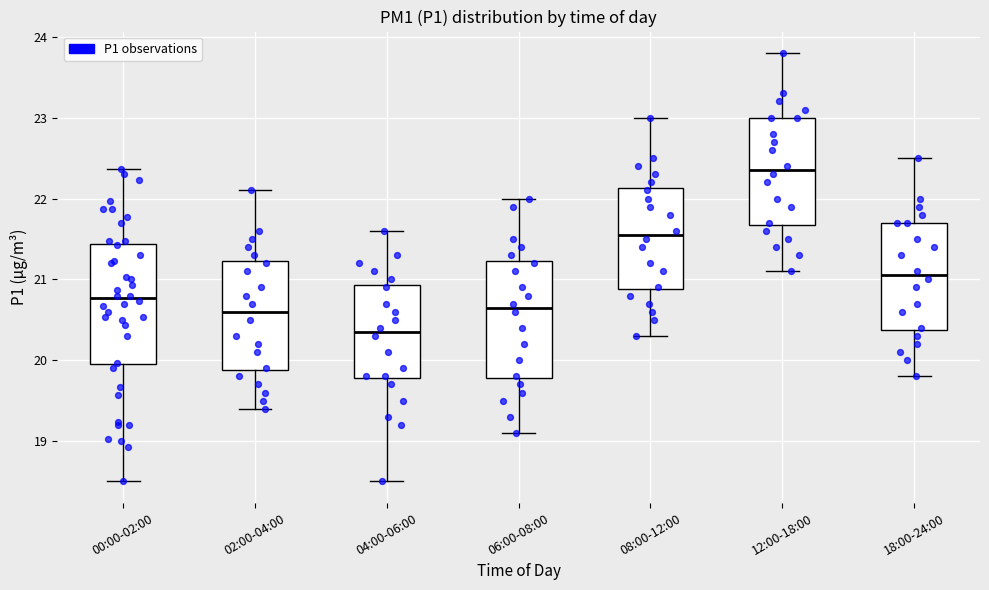

Where does the median line of the box for 00:00-02:00 sit on the y-axis? The values are not printed on the chart, so give them approximately, as read against the axis.

20.8